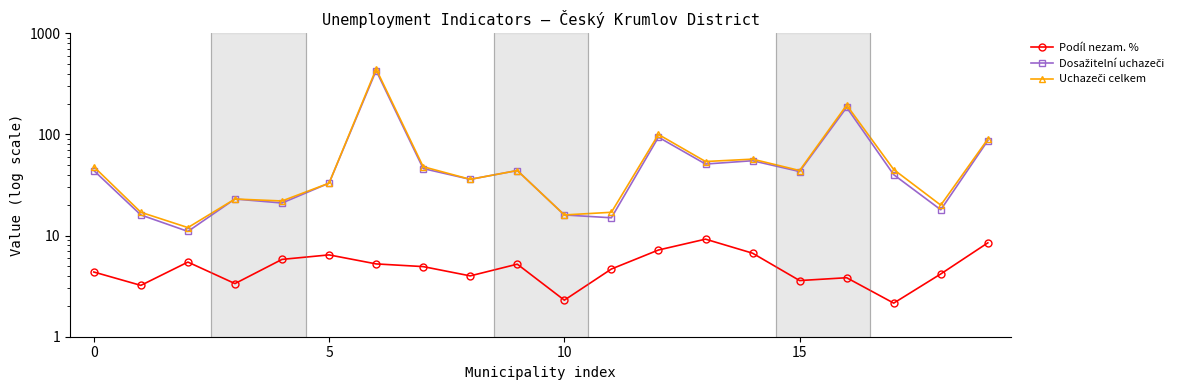

True or false: Uchazeči celkem and Podíl nezam. % intersect in this chart.

False